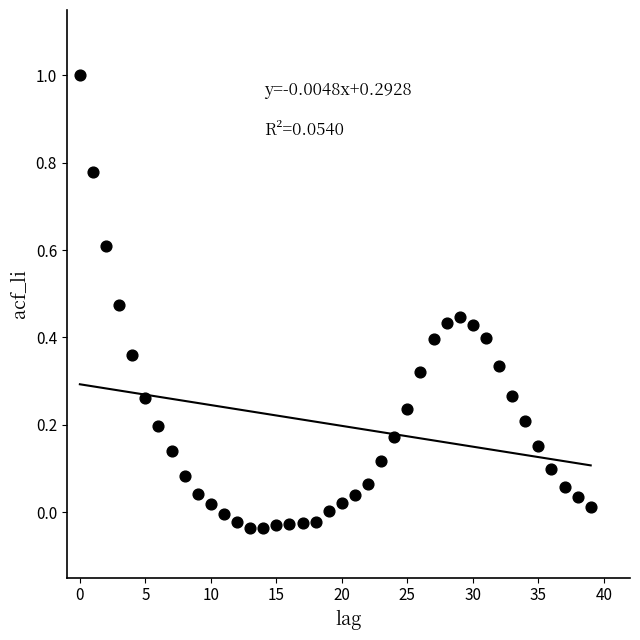

What is the range of Y values (max minus min)?

1.0